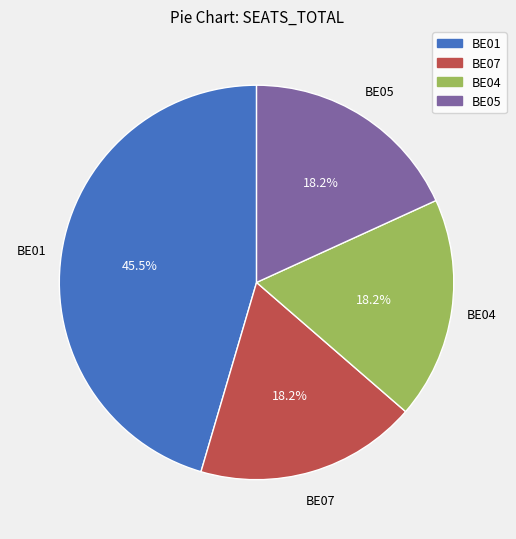

Approximately how many times larger is the value at BE04 compared to BE05?

1.0